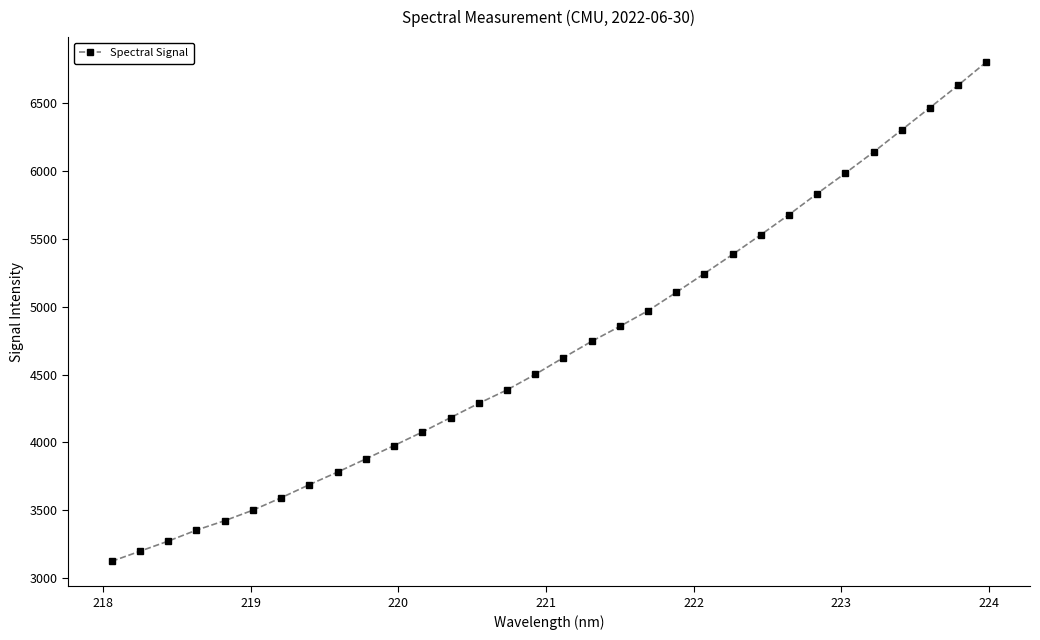

What is the difference between the second highest and second lowest values?

3434.1